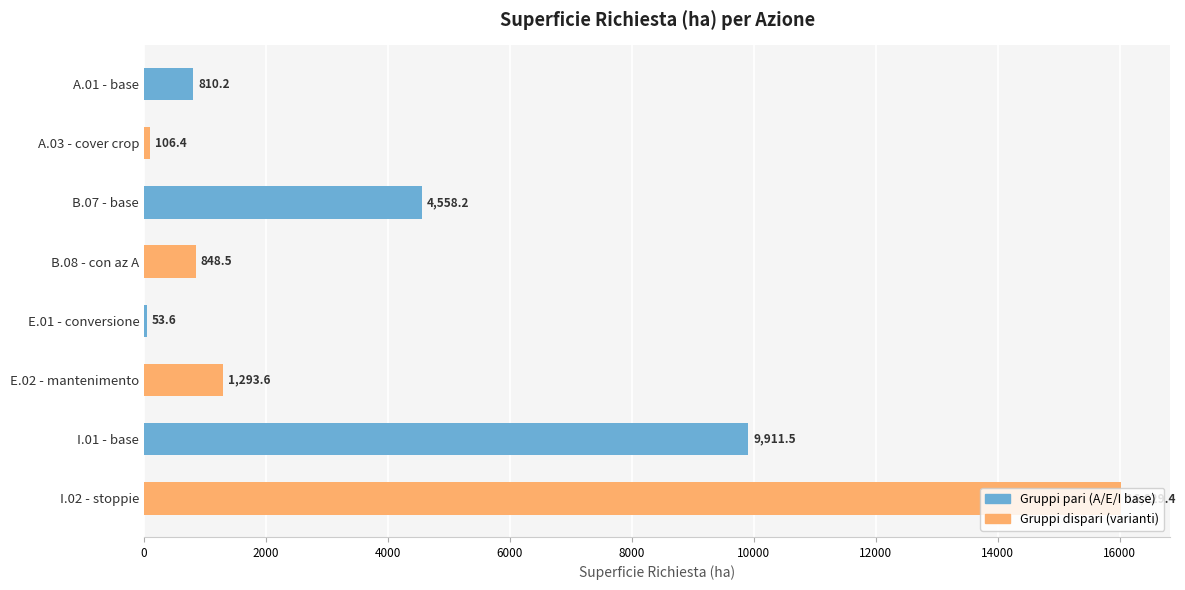

True or false: the data shows 16029.4 at I.02 - stoppie.

True